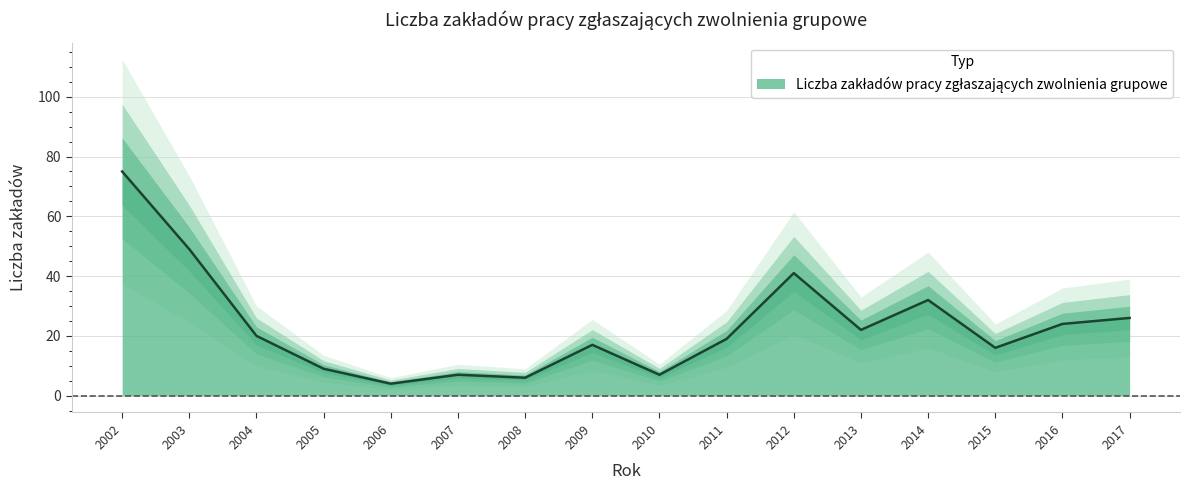

Does the chart have visible grid lines?

Yes